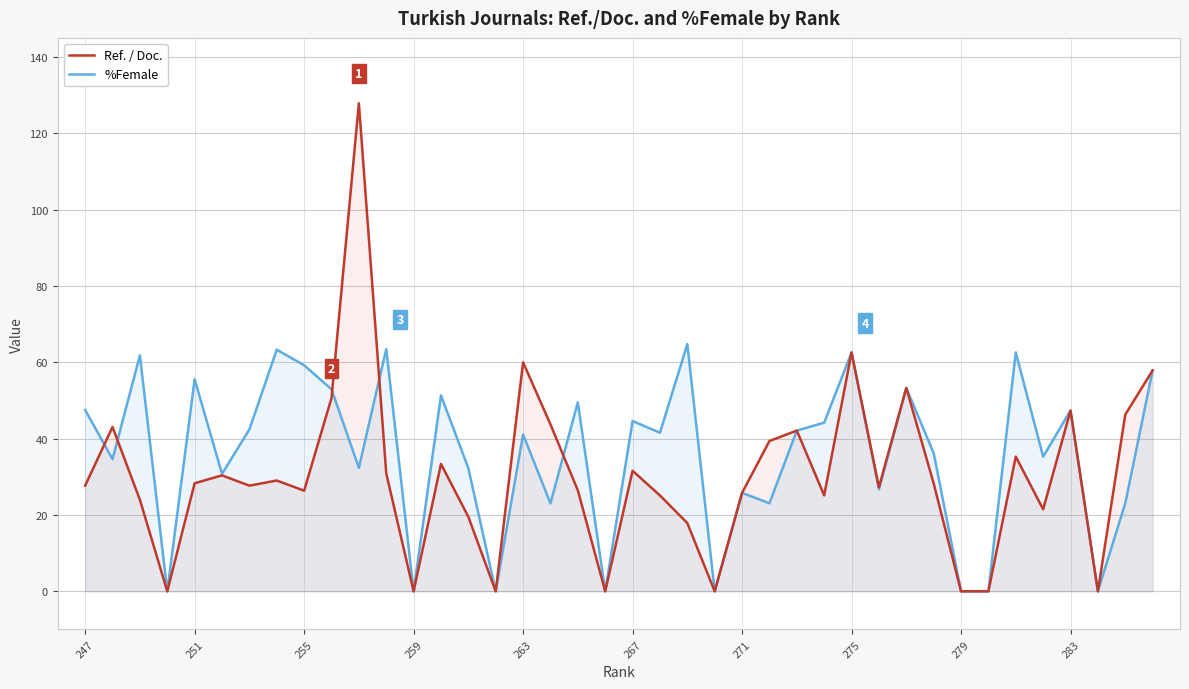

What is the difference between the highest and lowest values at 283?

0.0